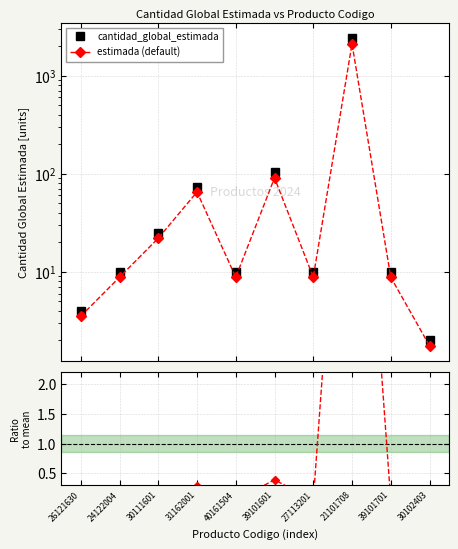

At which label does Ratio to mean reach its peak?

21101708